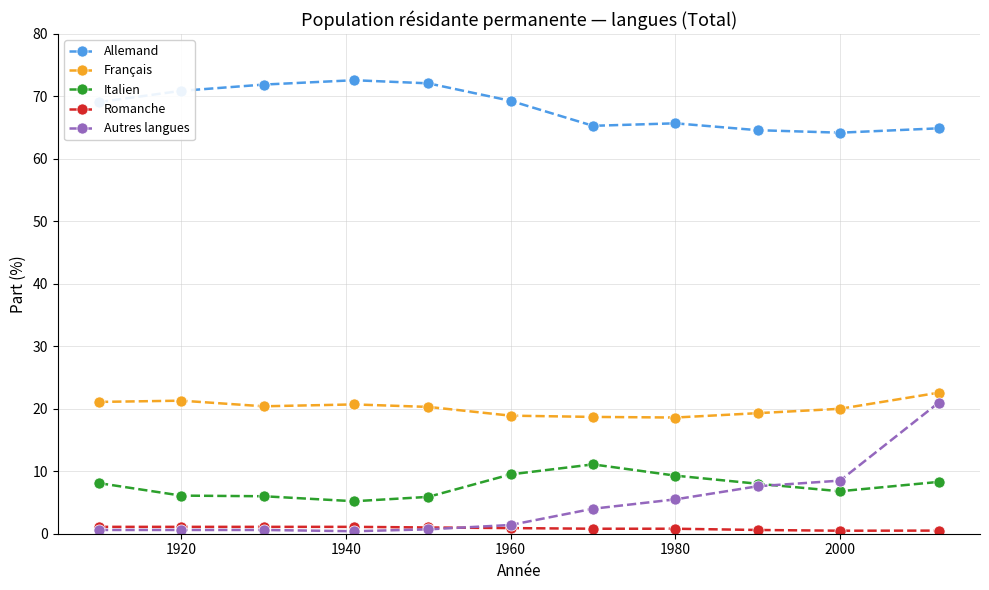

True or false: Allemand has more than 0 interior local peaks.

True